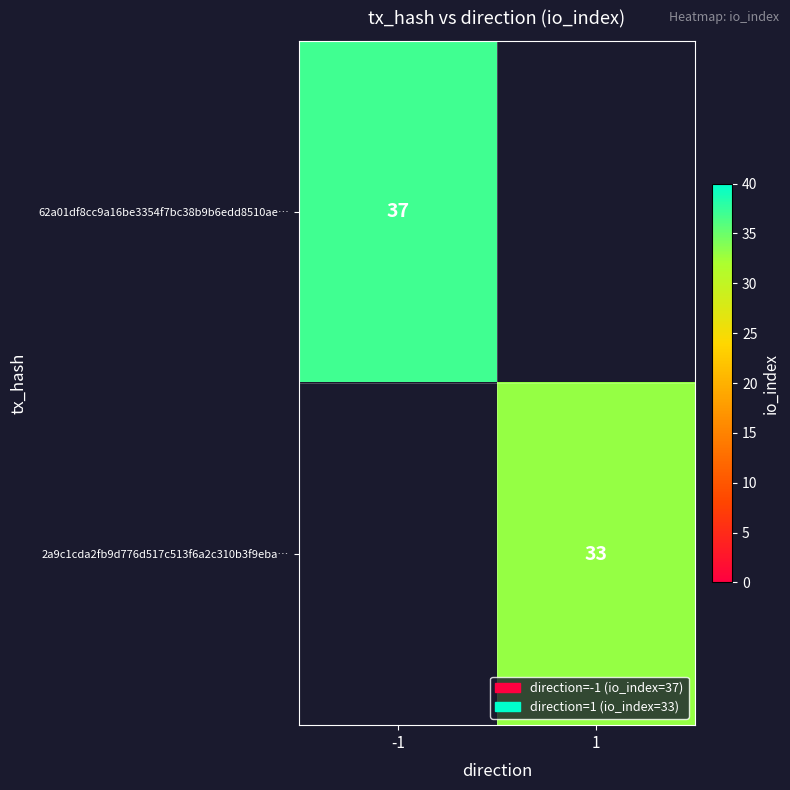

The value of 2a9c1cda2fb9d776d517c513f6a2c310b3f9eba… at 1 is 55. True or false?

False